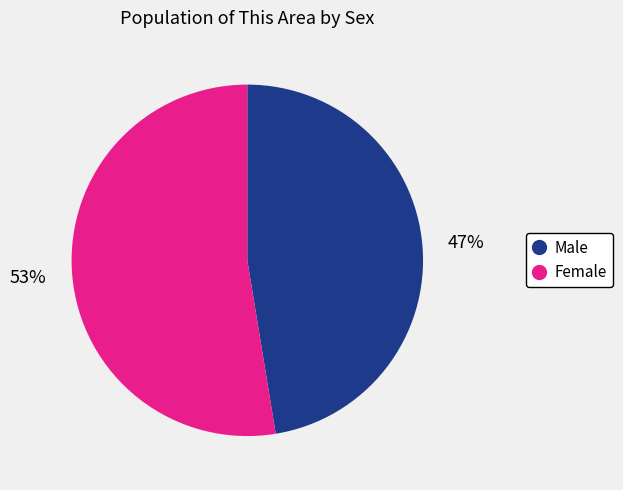

The Female slice represents 53% of the pie. True or false?

True